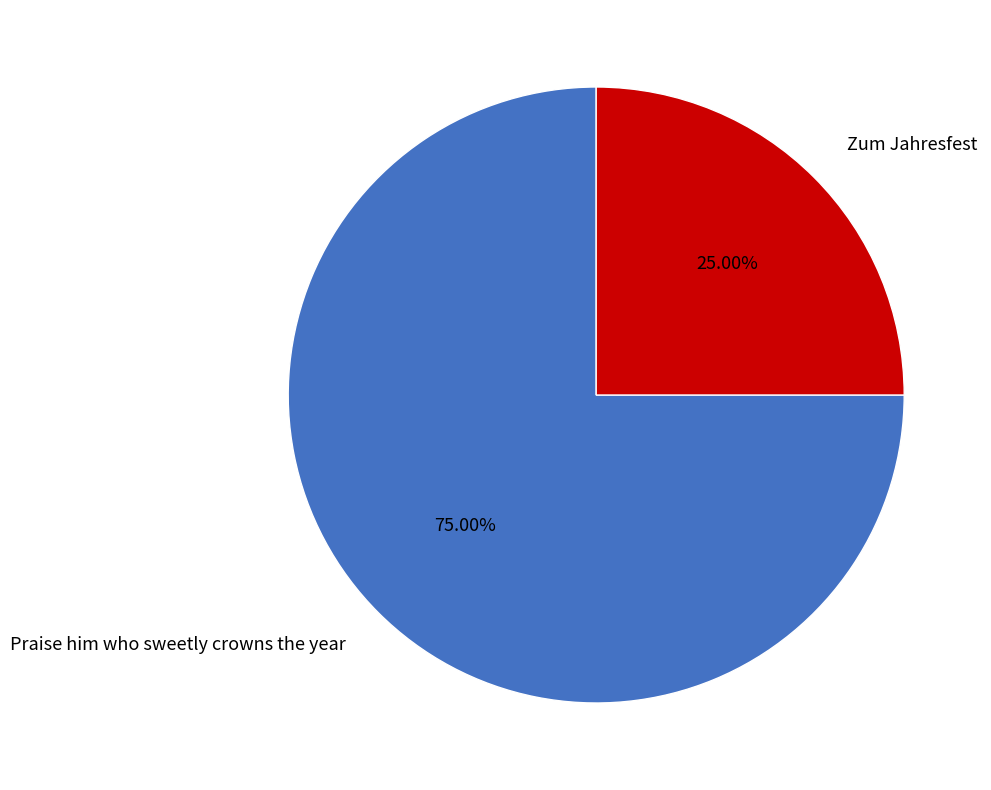

To the nearest percent, what is the difference between the Zum Jahresfest and Praise him who sweetly crowns the year slice percentages?

50%